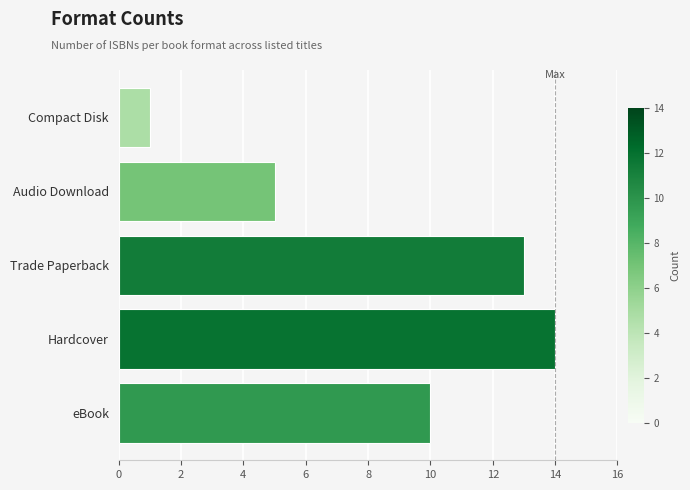

What is the difference between the maximum and minimum values?

13